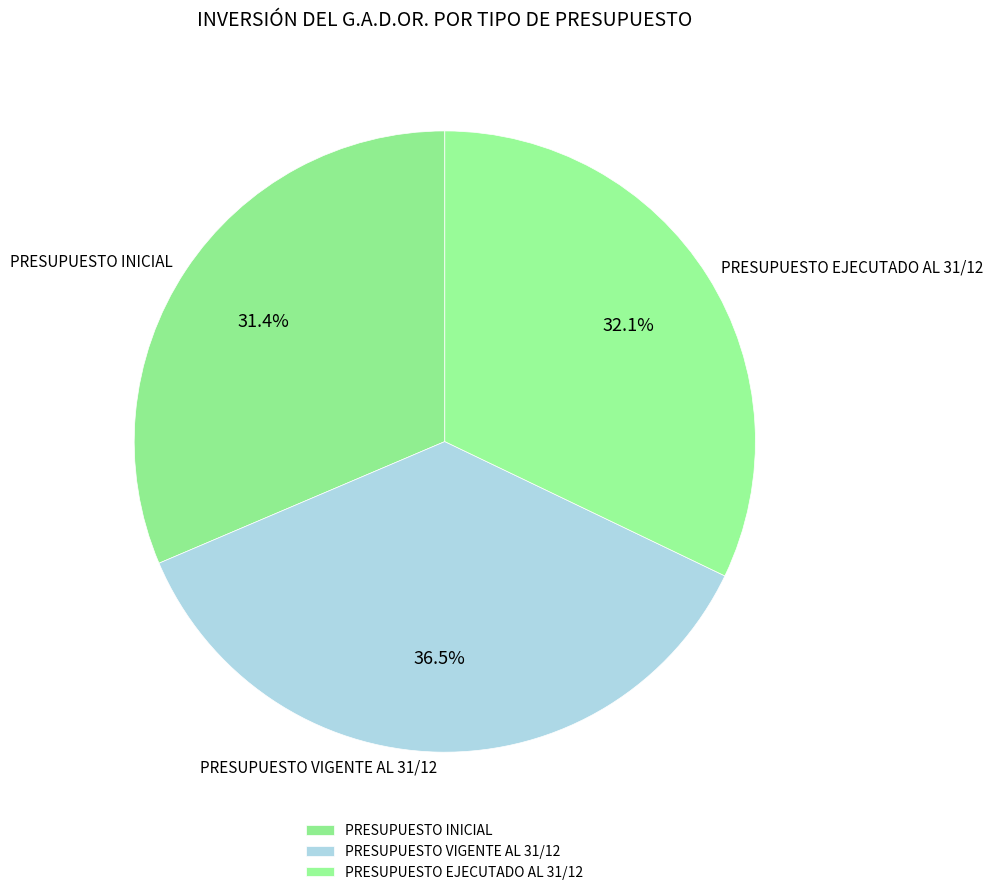

What is the ratio of the value at PRESUPUESTO VIGENTE AL 31/12 to the value at PRESUPUESTO EJECUTADO AL 31/12?

1.1